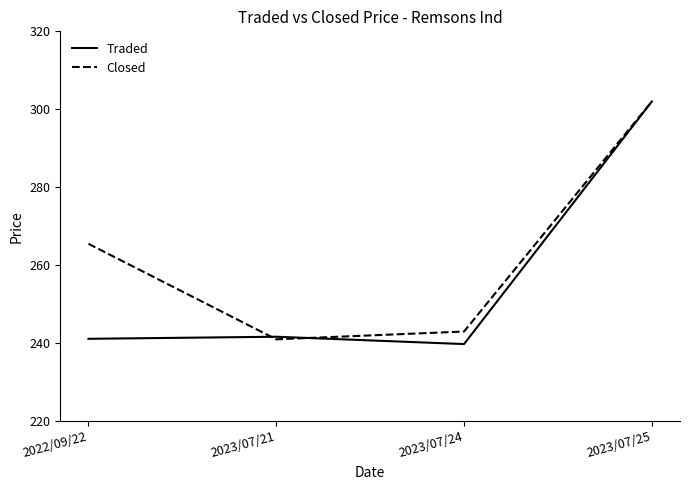

Where do Closed and Traded first cross each other?

2022/09/22 and 2023/07/21